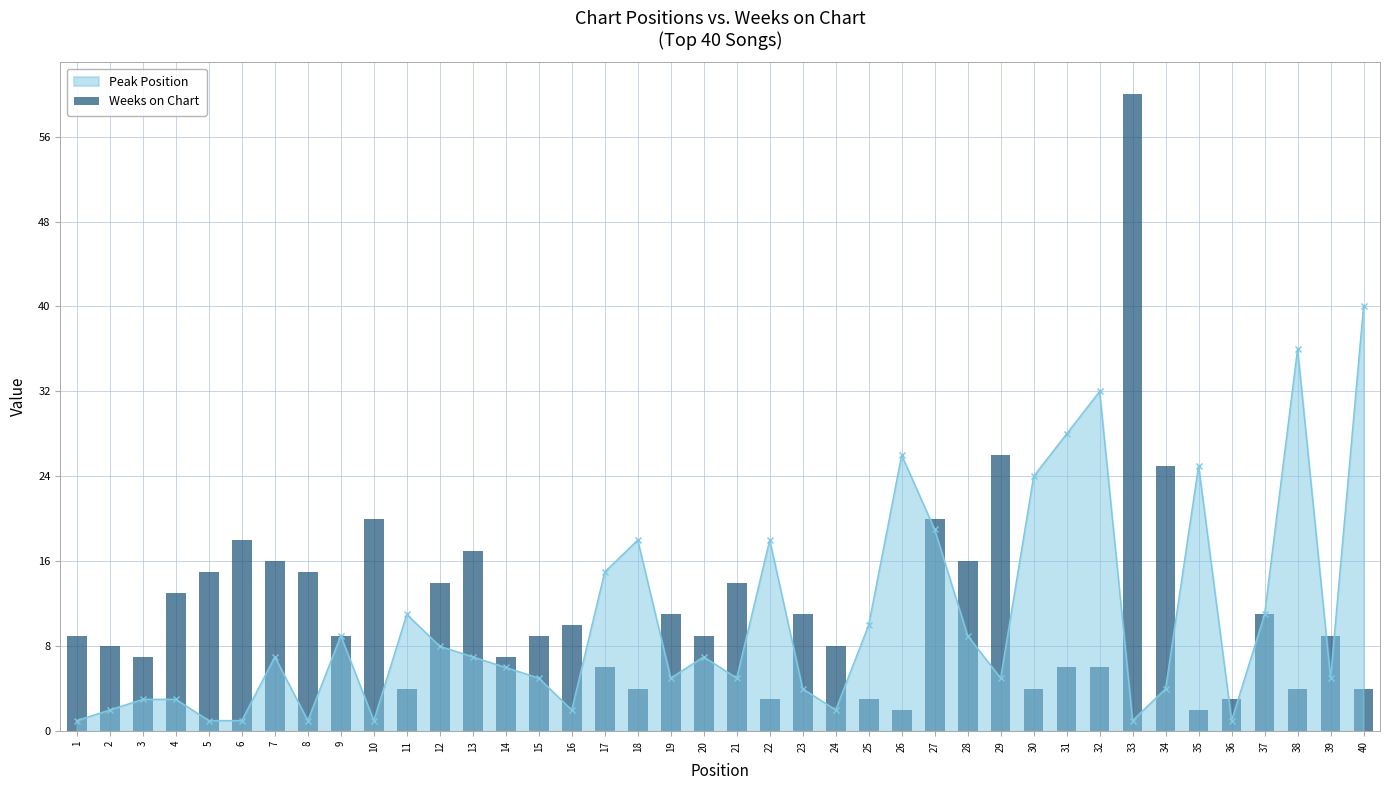

The value at 15 is 9. True or false?

True